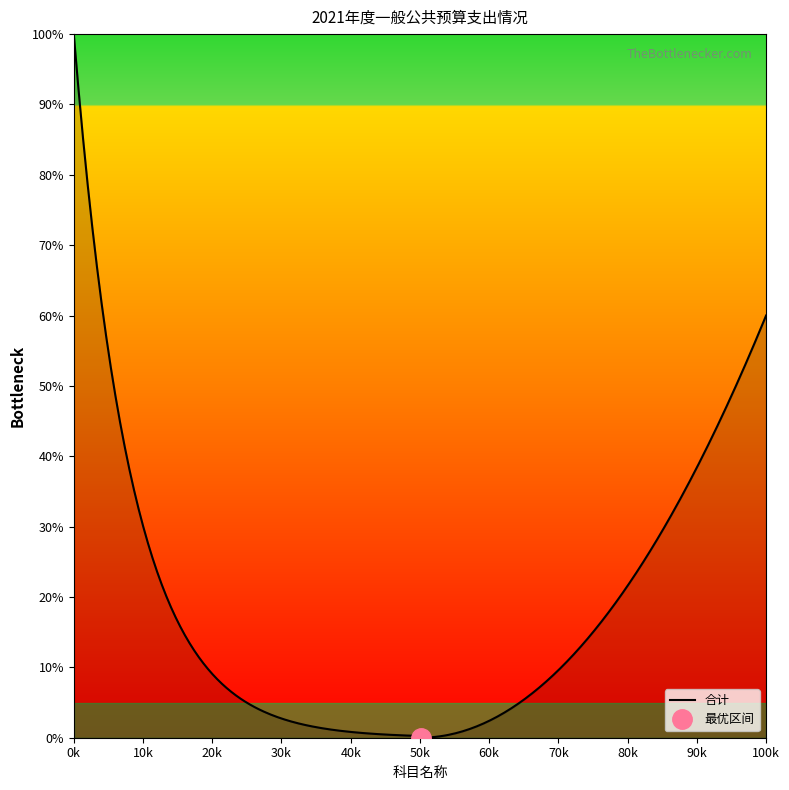

True or false: the data shows 262.8 at 行政事业单位养老支出.

False